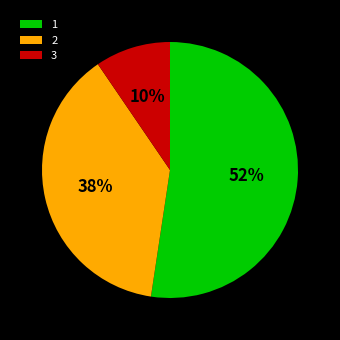

What percentage is the 2 slice, to the nearest percent?

38%